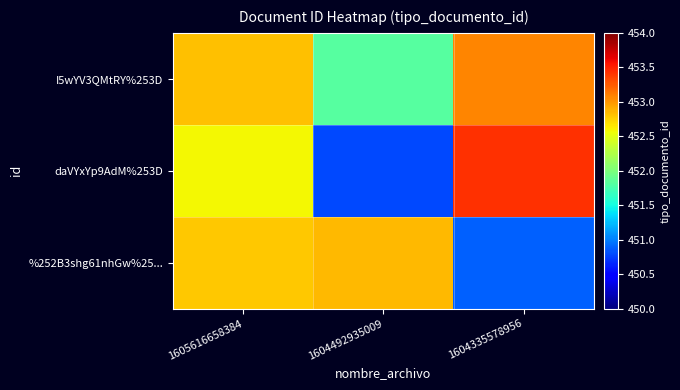

Which series has the largest total across all categories?

I5wYV3QMtRY%253D